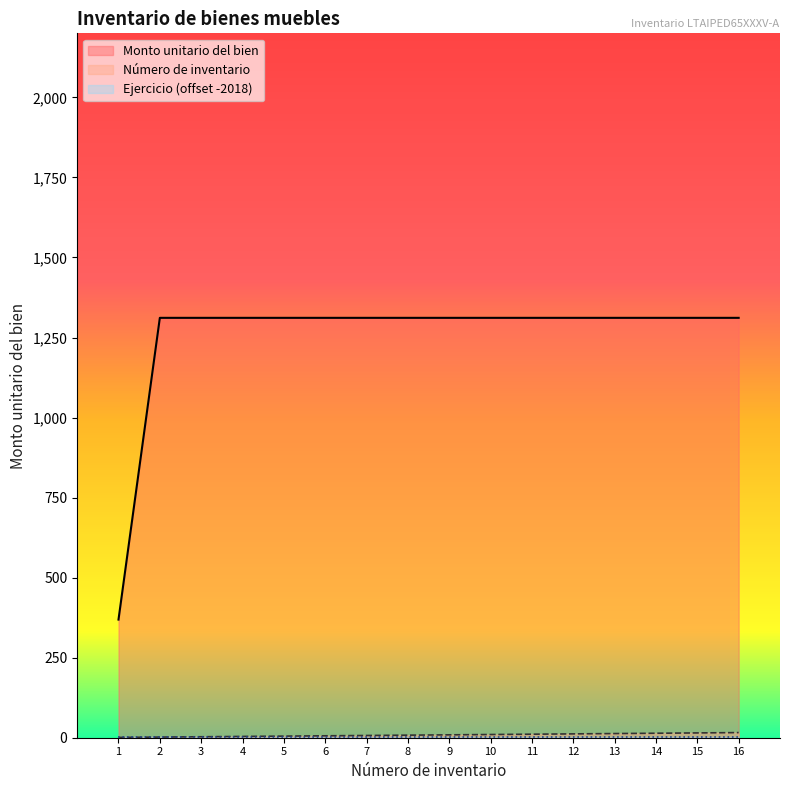

At how many categories does at least one series exceed 647?

15